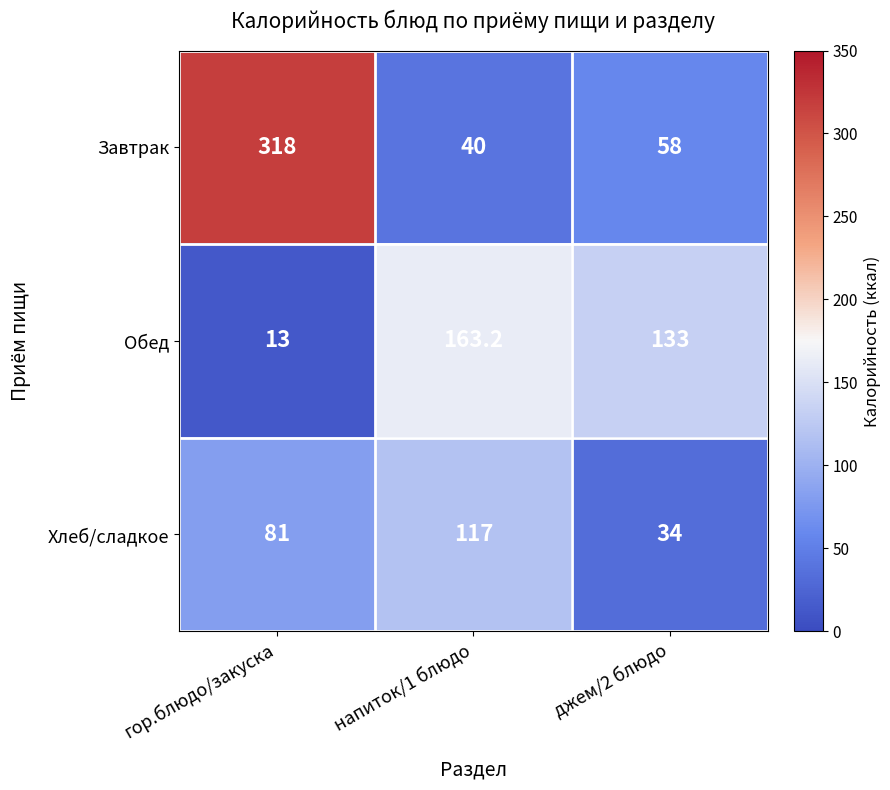

What is the difference between the Хлеб/сладкое values at джем/2 блюдо and напиток/1 блюдо?

83.0